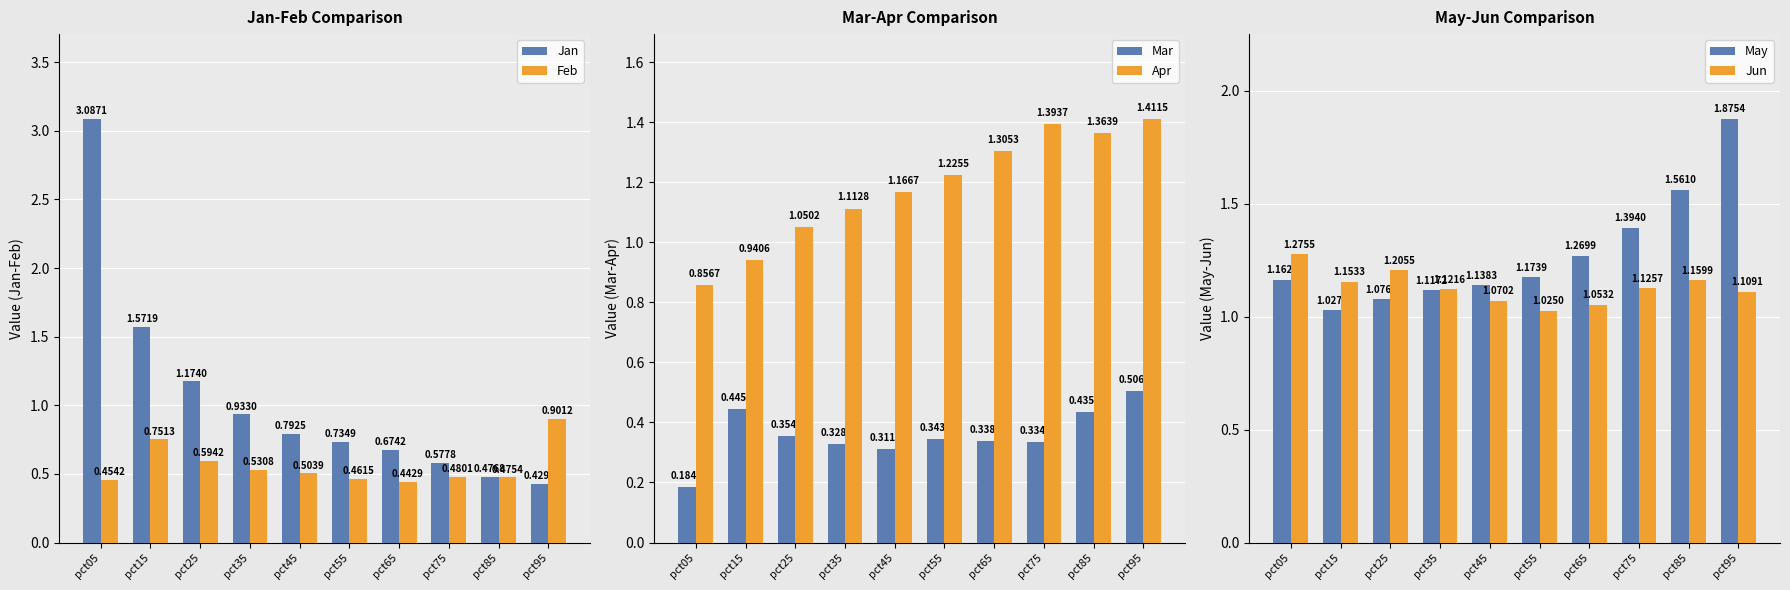

Which has a higher value, pct45 or pct15?

pct15